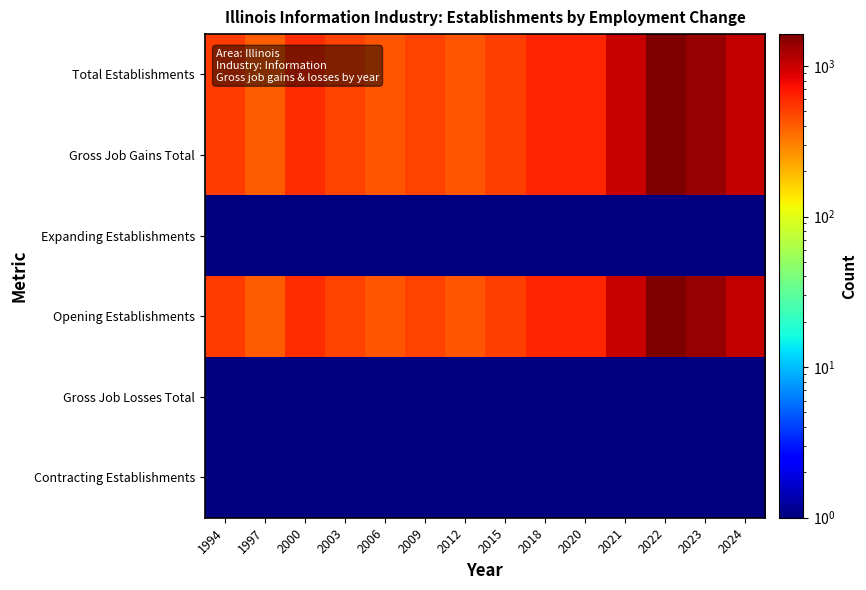

Reading right to left, what are all the values shown in this chart?

Total Establishments: 2024=1039.0	2023=1377.0	2022=1626.0	2021=1019.0	2020=616.0	2018=626.0	2015=511.0	2012=430.0	2009=485.0	2006=422.0	2003=484.0	2000=587.0	1997=397.0	1994=521.0
Gross Job Gains Total: 2024=1039.0	2023=1377.0	2022=1626.0	2021=1019.0	2020=616.0	2018=626.0	2015=511.0	2012=430.0	2009=485.0	2006=422.0	2003=484.0	2000=587.0	1997=397.0	1994=521.0
Expanding Establishments: 2024=0.5	2023=0.5	2022=0.5	2021=0.5	2020=0.5	2018=0.5	2015=0.5	2012=0.5	2009=0.5	2006=0.5	2003=0.5	2000=0.5	1997=0.5	1994=0.5
Opening Establishments: 2024=1039.0	2023=1377.0	2022=1626.0	2021=1019.0	2020=616.0	2018=626.0	2015=511.0	2012=430.0	2009=485.0	2006=422.0	2003=484.0	2000=587.0	1997=397.0	1994=521.0
Gross Job Losses Total: 2024=0.5	2023=0.5	2022=0.5	2021=0.5	2020=0.5	2018=0.5	2015=0.5	2012=0.5	2009=0.5	2006=0.5	2003=0.5	2000=0.5	1997=0.5	1994=0.5
Contracting Establishments: 2024=0.5	2023=0.5	2022=0.5	2021=0.5	2020=0.5	2018=0.5	2015=0.5	2012=0.5	2009=0.5	2006=0.5	2003=0.5	2000=0.5	1997=0.5	1994=0.5